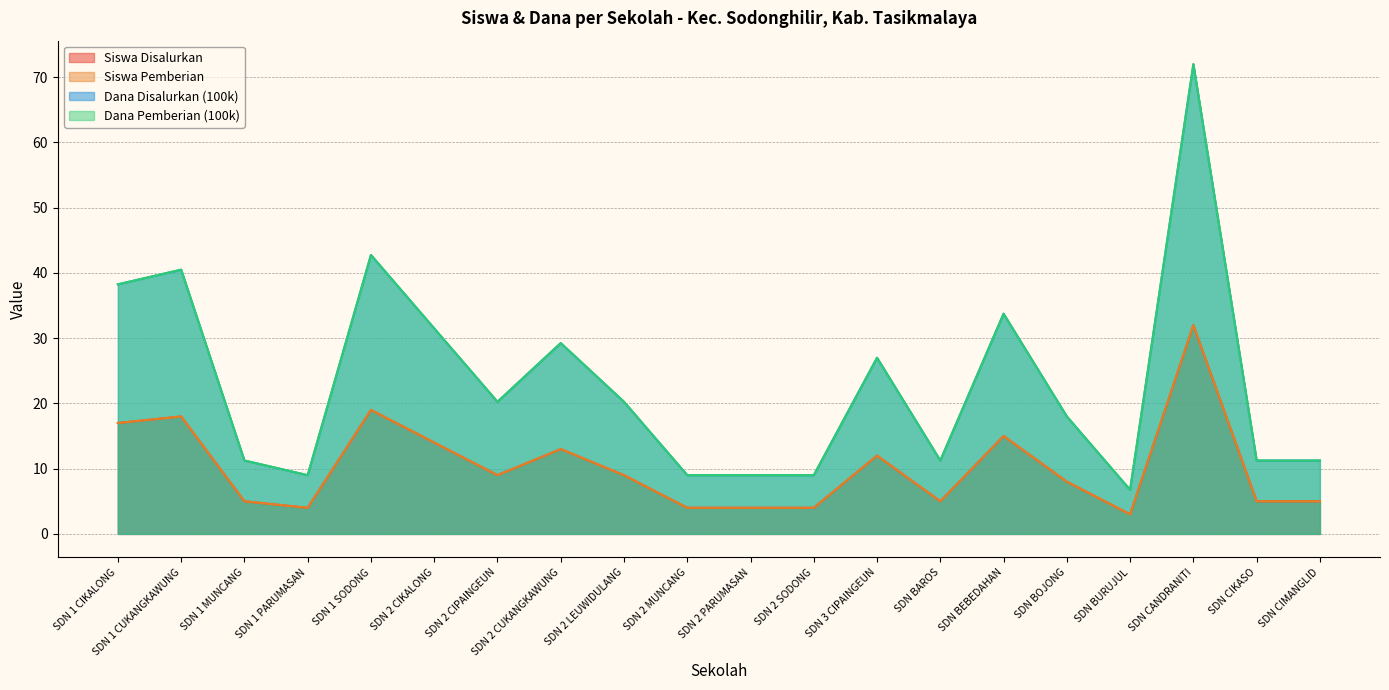

What position from the left is SDN 2 MUNCANG?

10